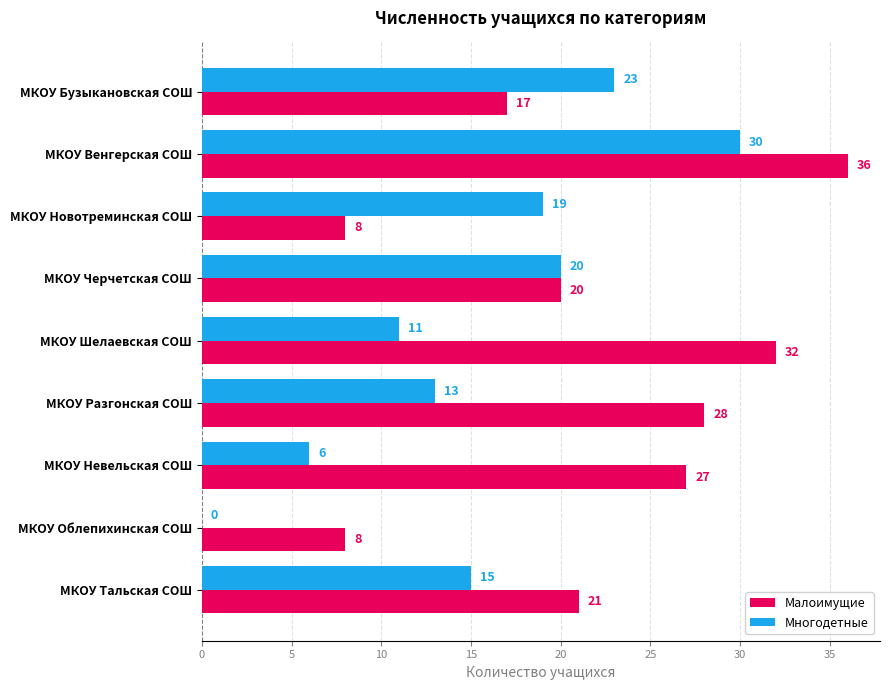

What is the approximate value of Многодетные at МКОУ Шелаевская СОШ?

11